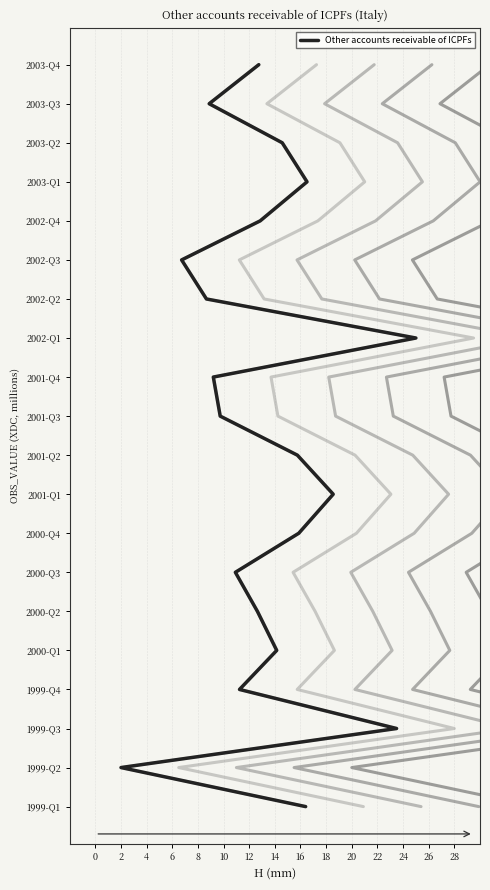

Which has a higher value, 0 or 12?

12